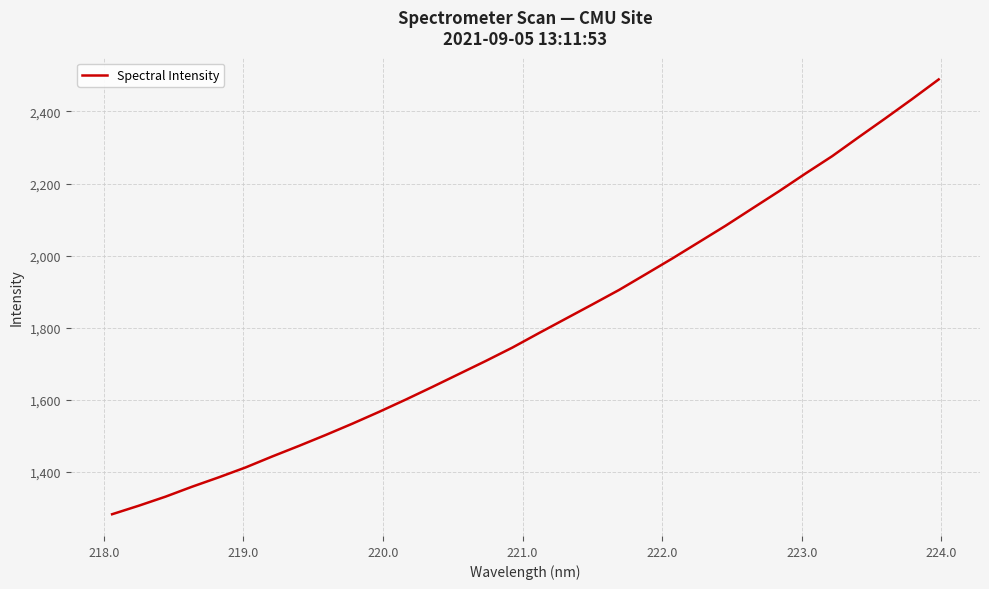

What is the difference between the maximum and minimum values?

1206.6